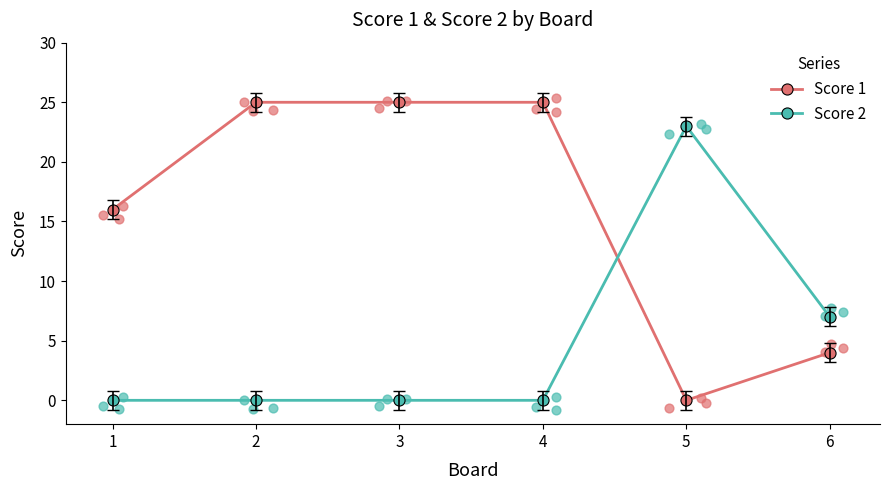

Which series reaches the maximum Y coordinate?

Score 1